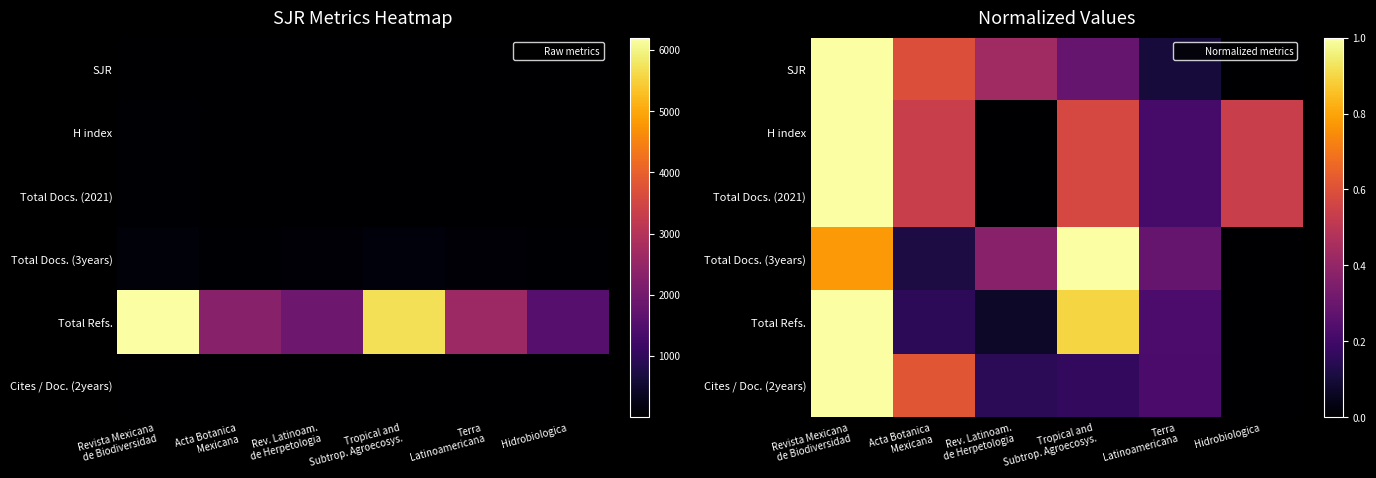

How many series are shown in this chart?

6